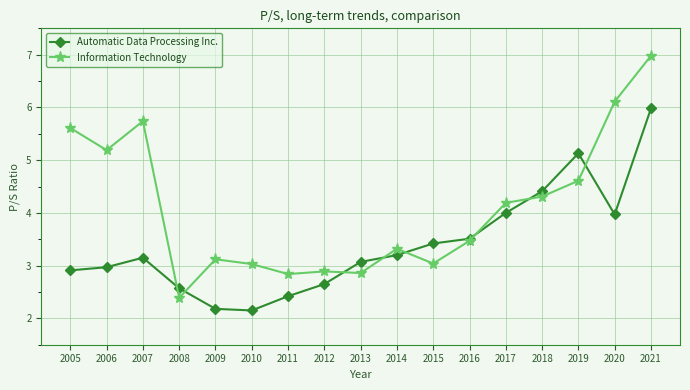

Where does the Information Technology series first go above 3?

2005